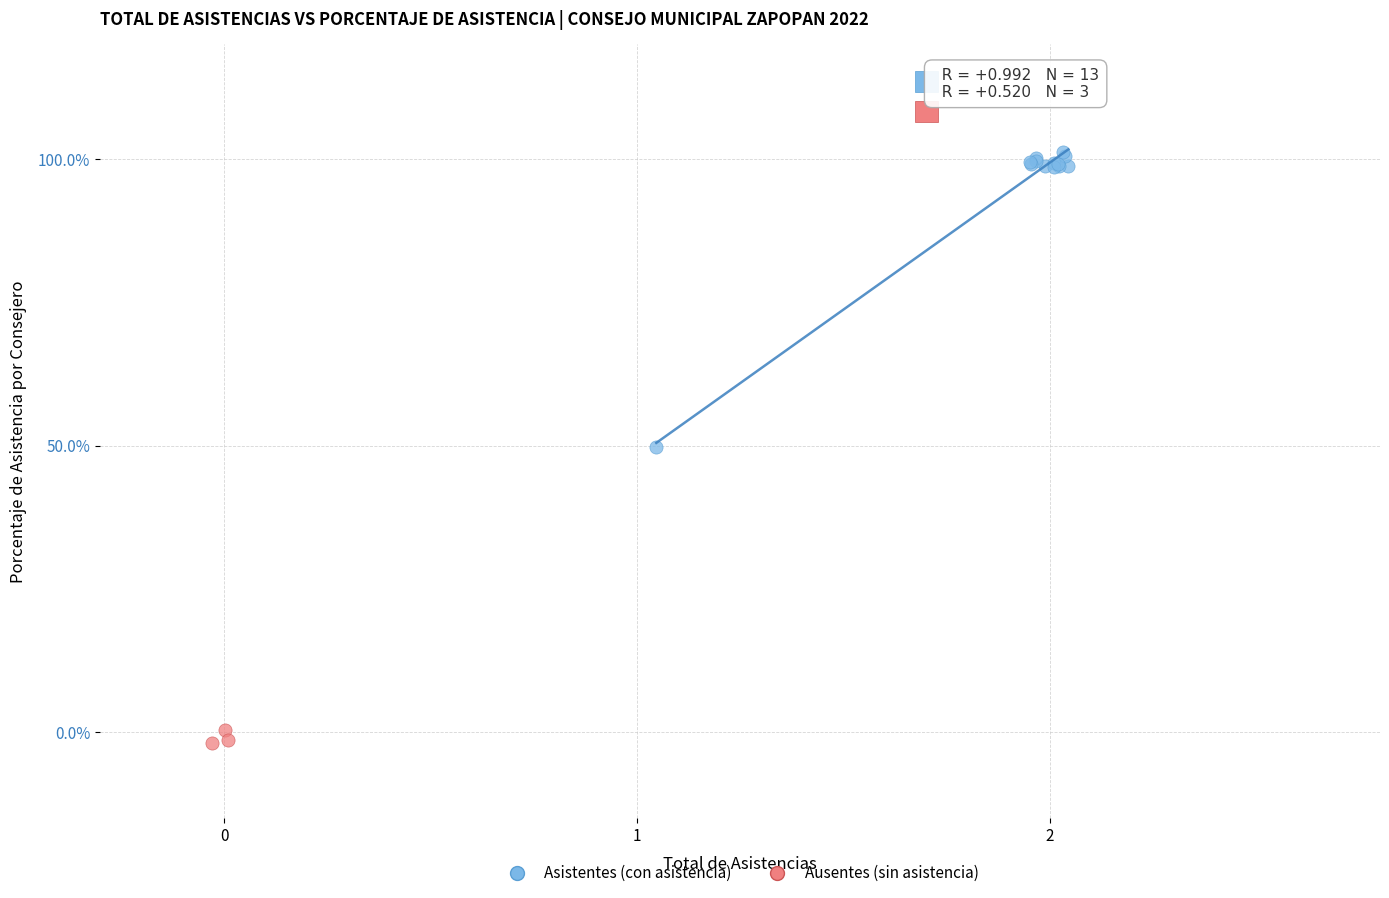

Which series reaches the maximum Y coordinate?

Asistentes (con asistencia)